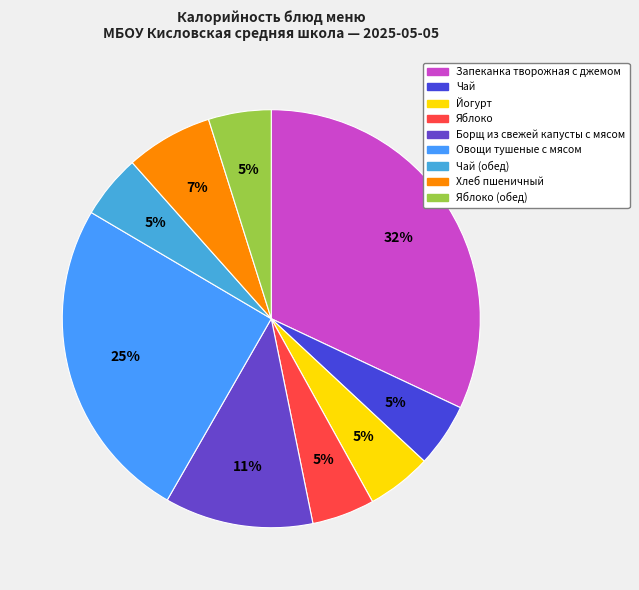

To the nearest percent, what portion does Овощи тушеные с мясом represent?

25%